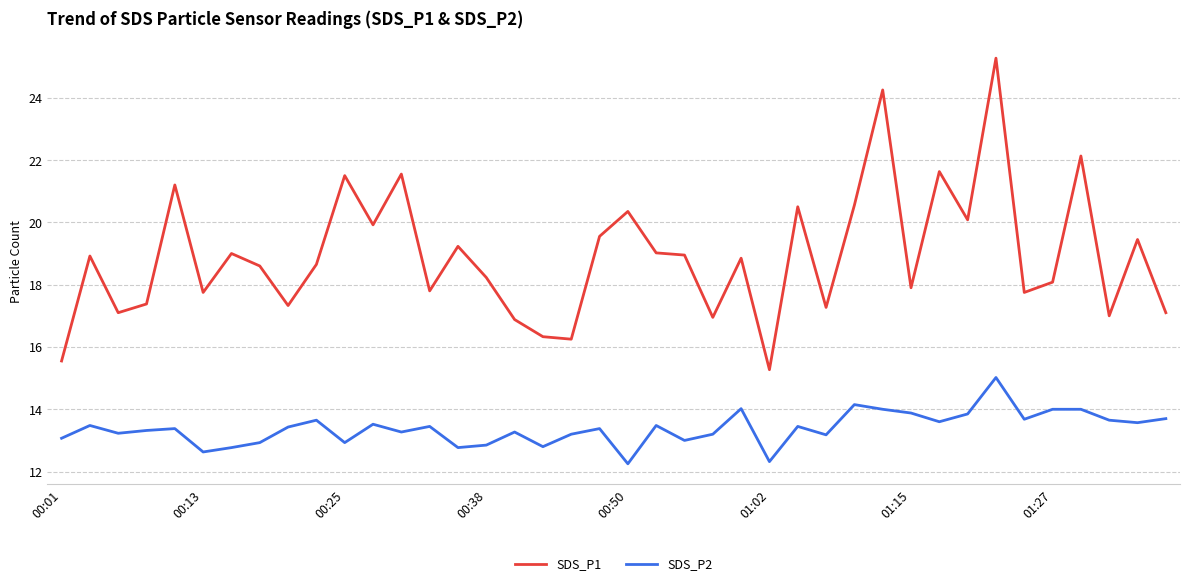

How many lines are shown in the chart?

2